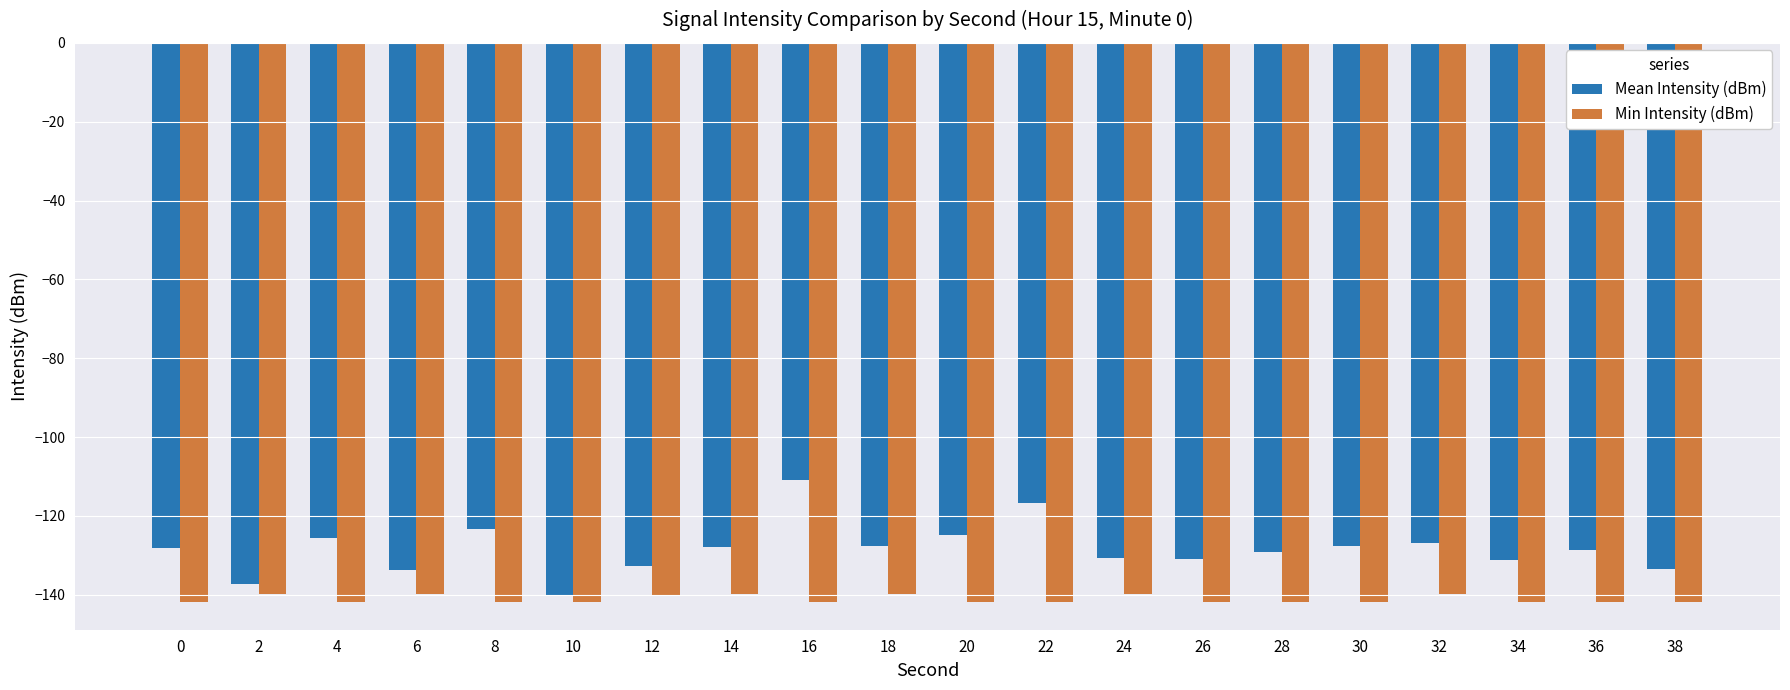

Rank the series at 0 from highest to lowest value.

Mean Intensity (dBm), Min Intensity (dBm)